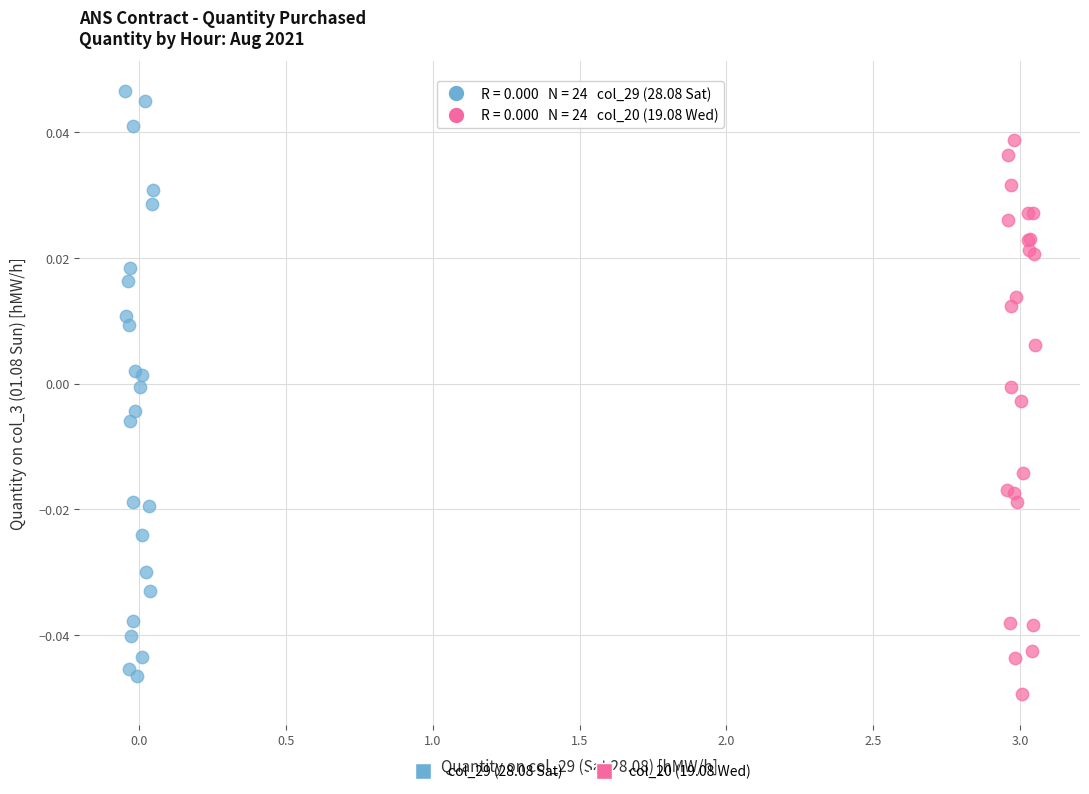

Which series reaches the maximum Y coordinate?

col_29 (28.08 Sat)